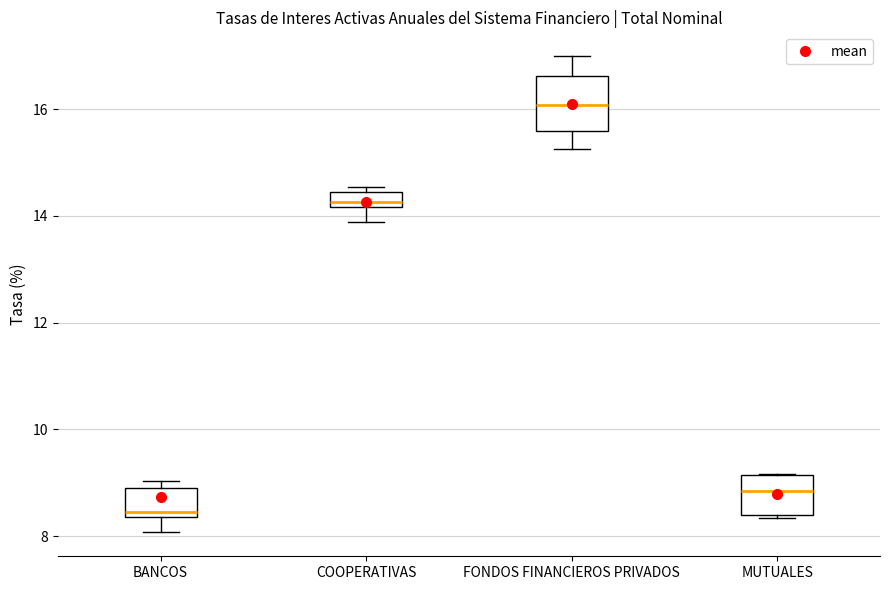

Which box's median line is the highest?

FONDOS FINANCIEROS PRIVADOS